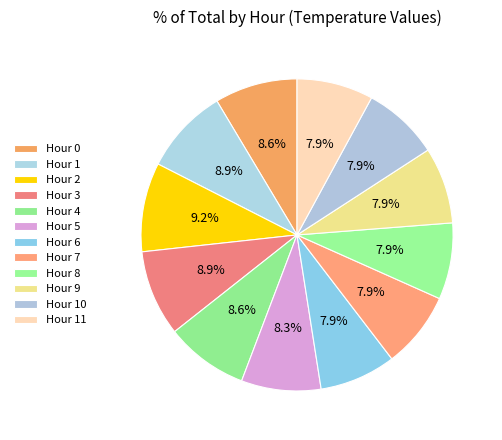

Which slice is the largest?

Hour 2